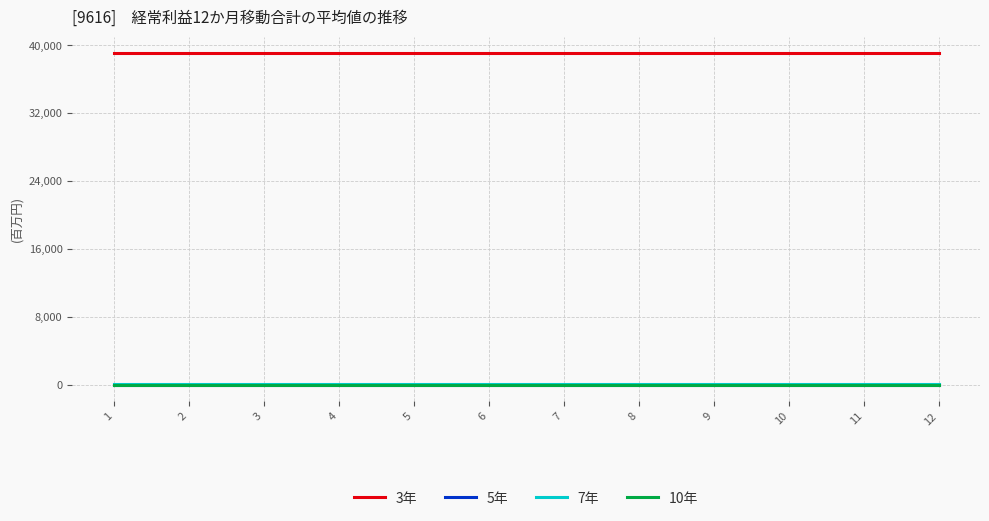

How many lines are shown in the chart?

4